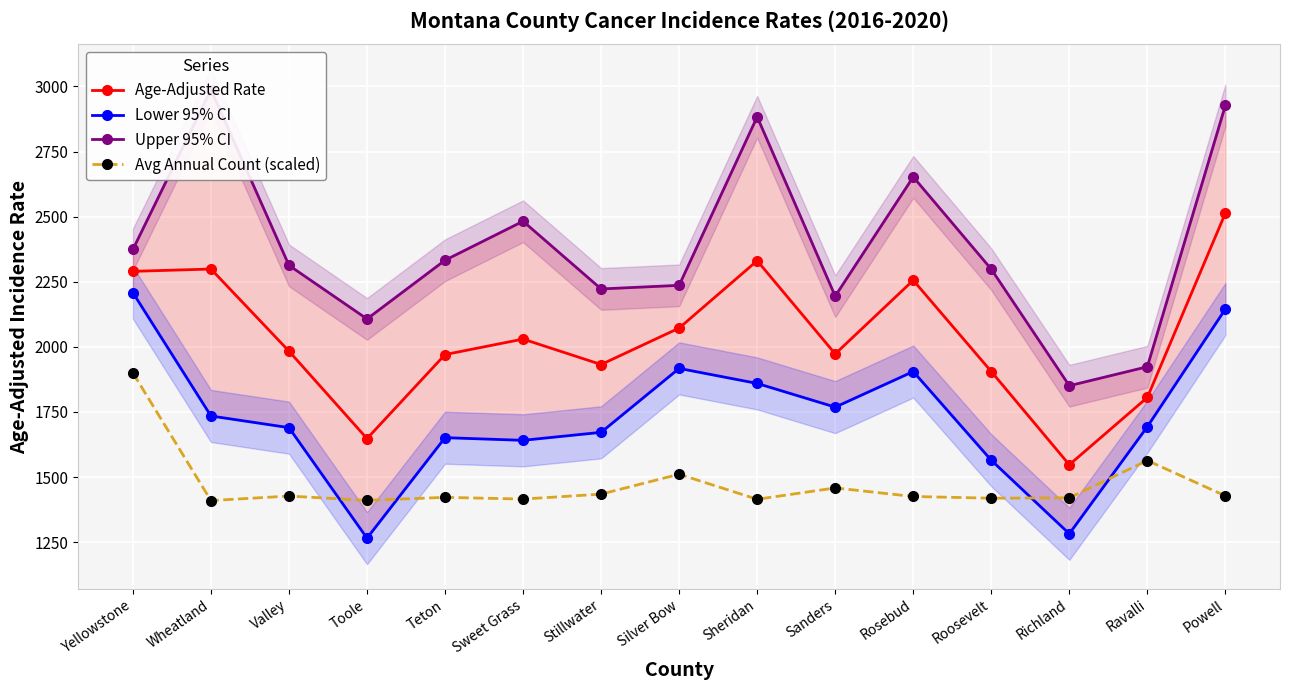

The value of Avg Annual Count (scaled) at Wheatland is 1409.9. True or false?

True